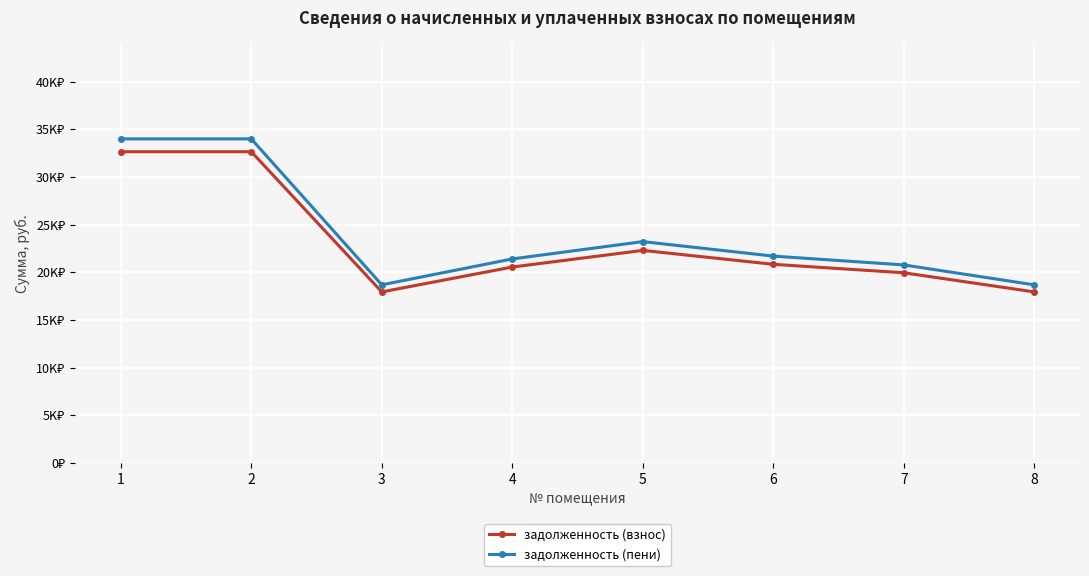

In задолженность (взнос), how many points are higher than both neighbors (excluding endpoints)?

1